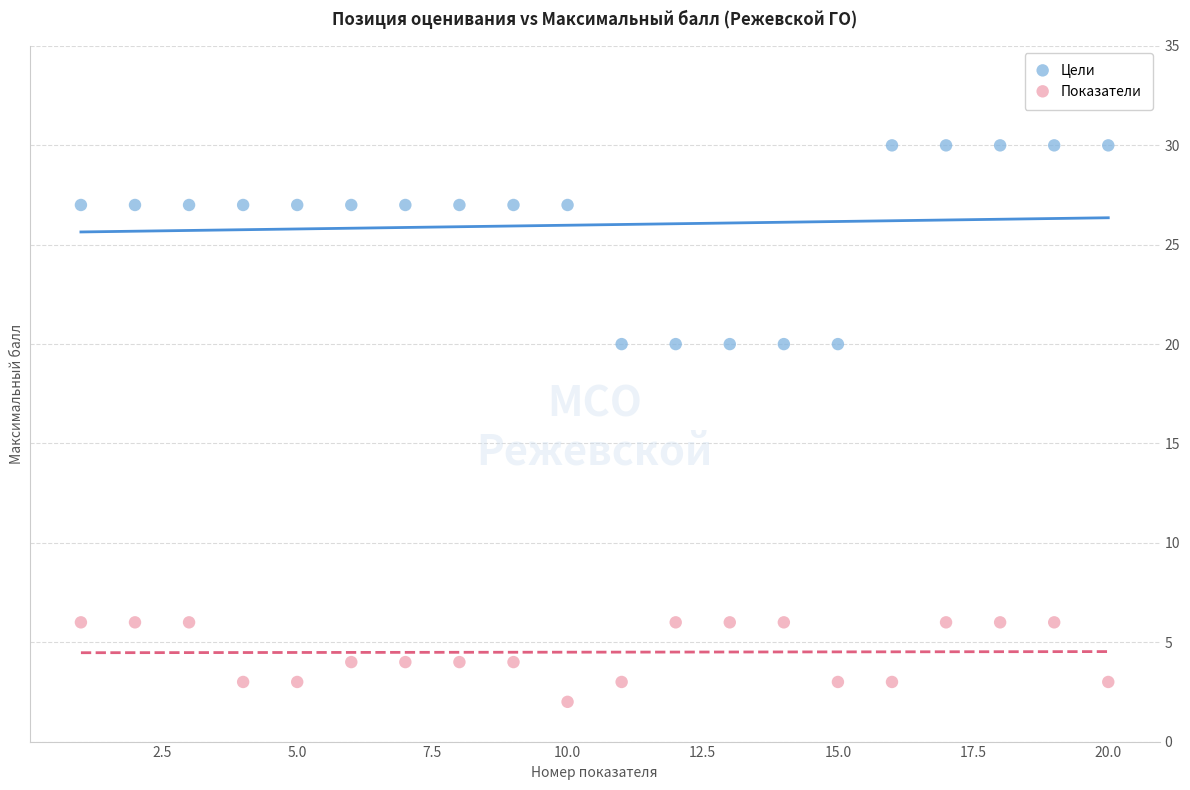

What are all the series names shown in the legend?

Цели, Показатели